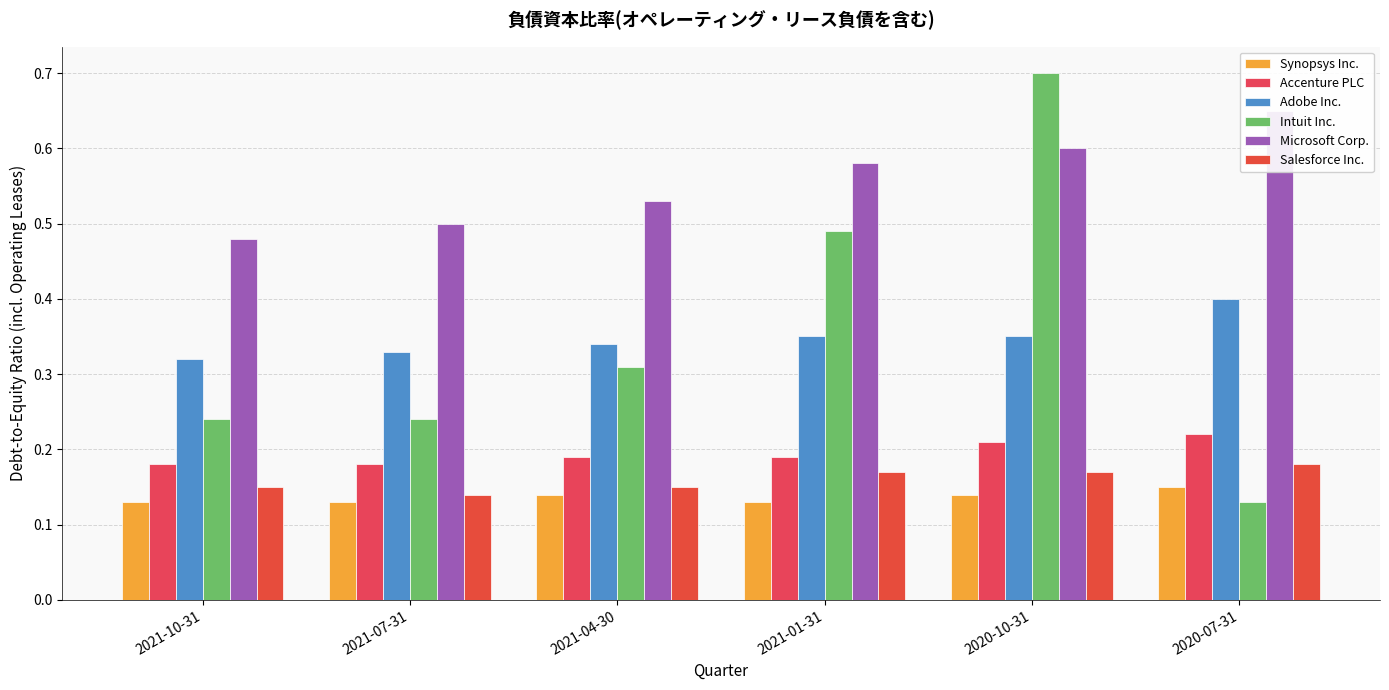

List the series in order of their peak value, lowest first.

Synopsys Inc., Salesforce Inc., Accenture PLC, Adobe Inc., Microsoft Corp., Intuit Inc.